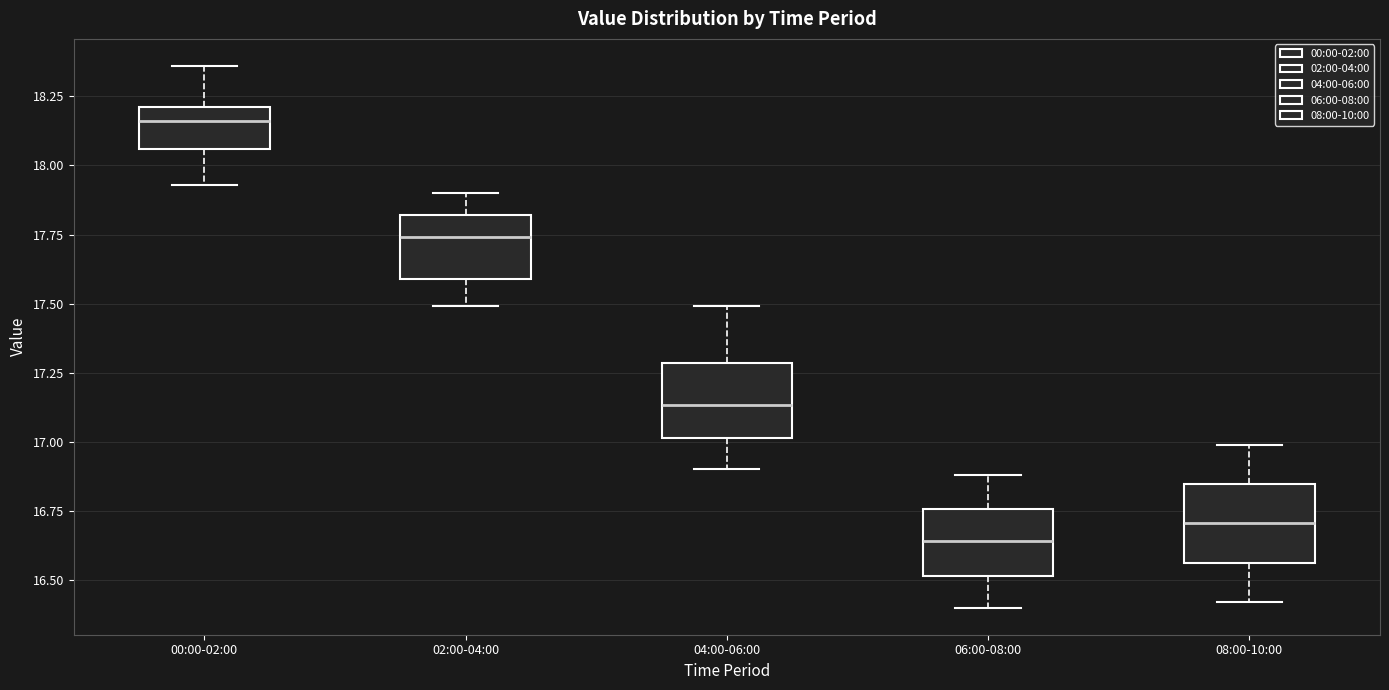

Where does the upper whisker of the box for 06:00-08:00 end on the y-axis? The values are not printed on the chart, so give them approximately, as read against the axis.

16.90